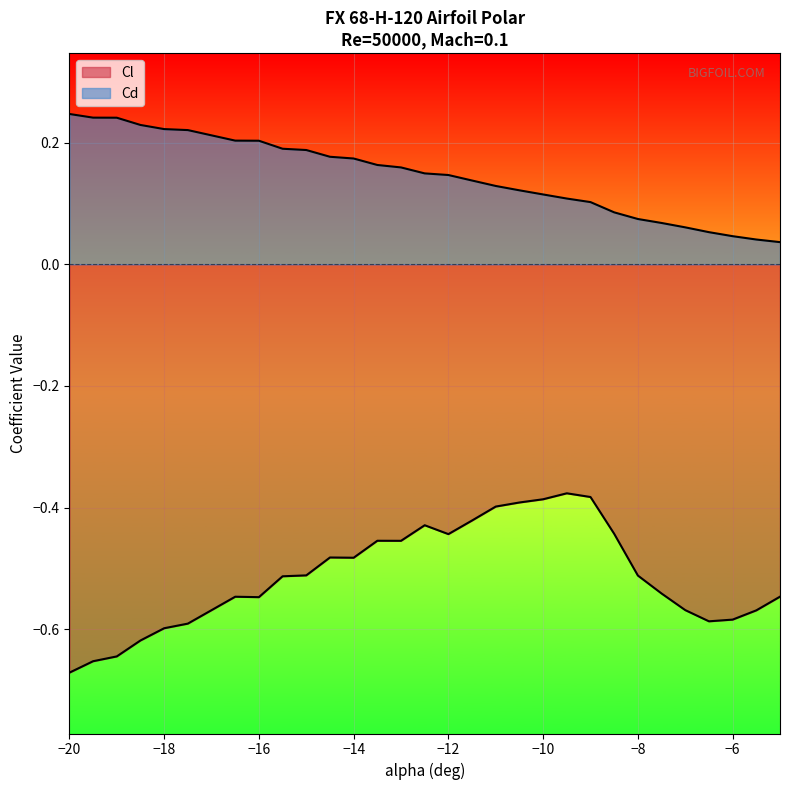

What is the average value of the Cl series?

-0.5